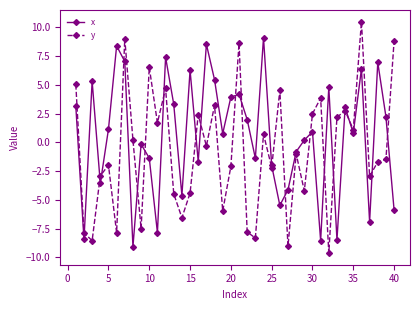

How many values in x are below zero?

17